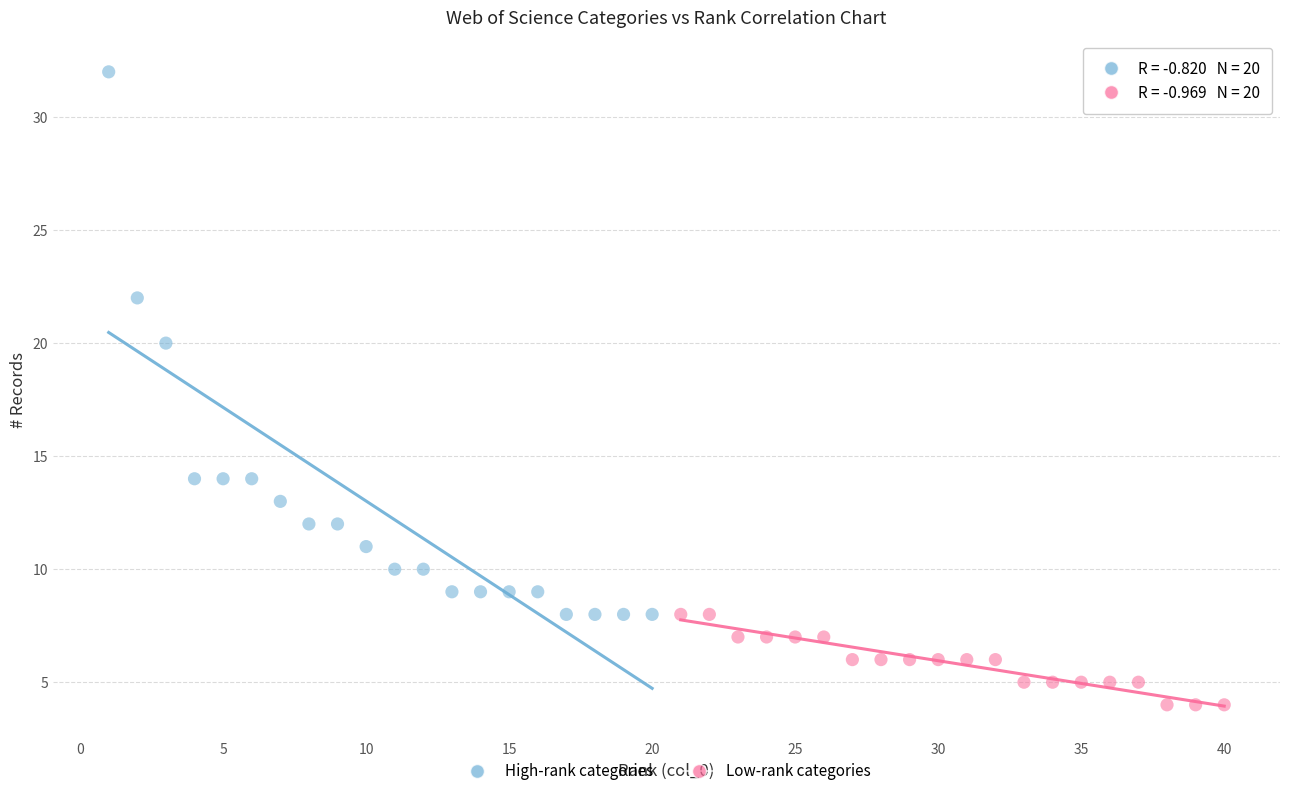

Which series contains the lowest Y value?

Low-rank categories